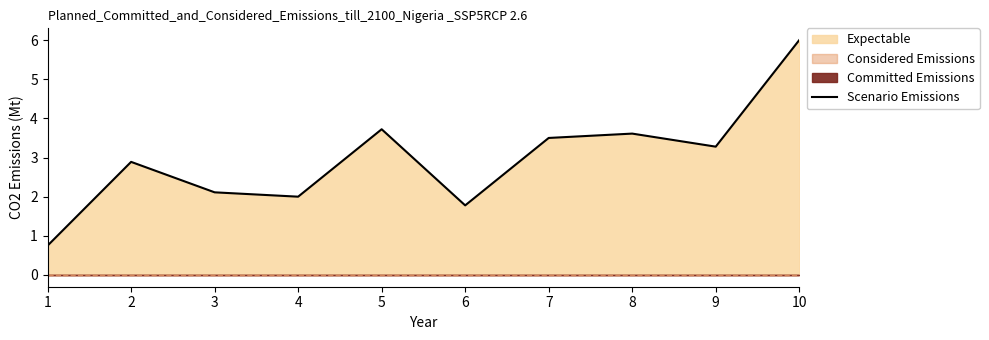

What is the value of the 8th point from the left?

3.6